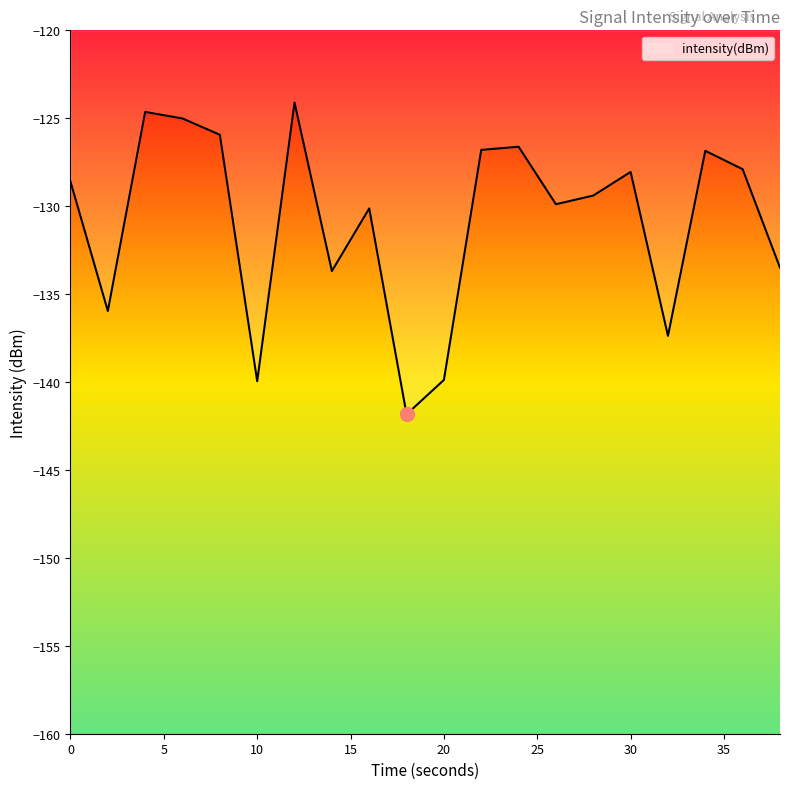

What is the difference between the maximum and minimum values?

17.7